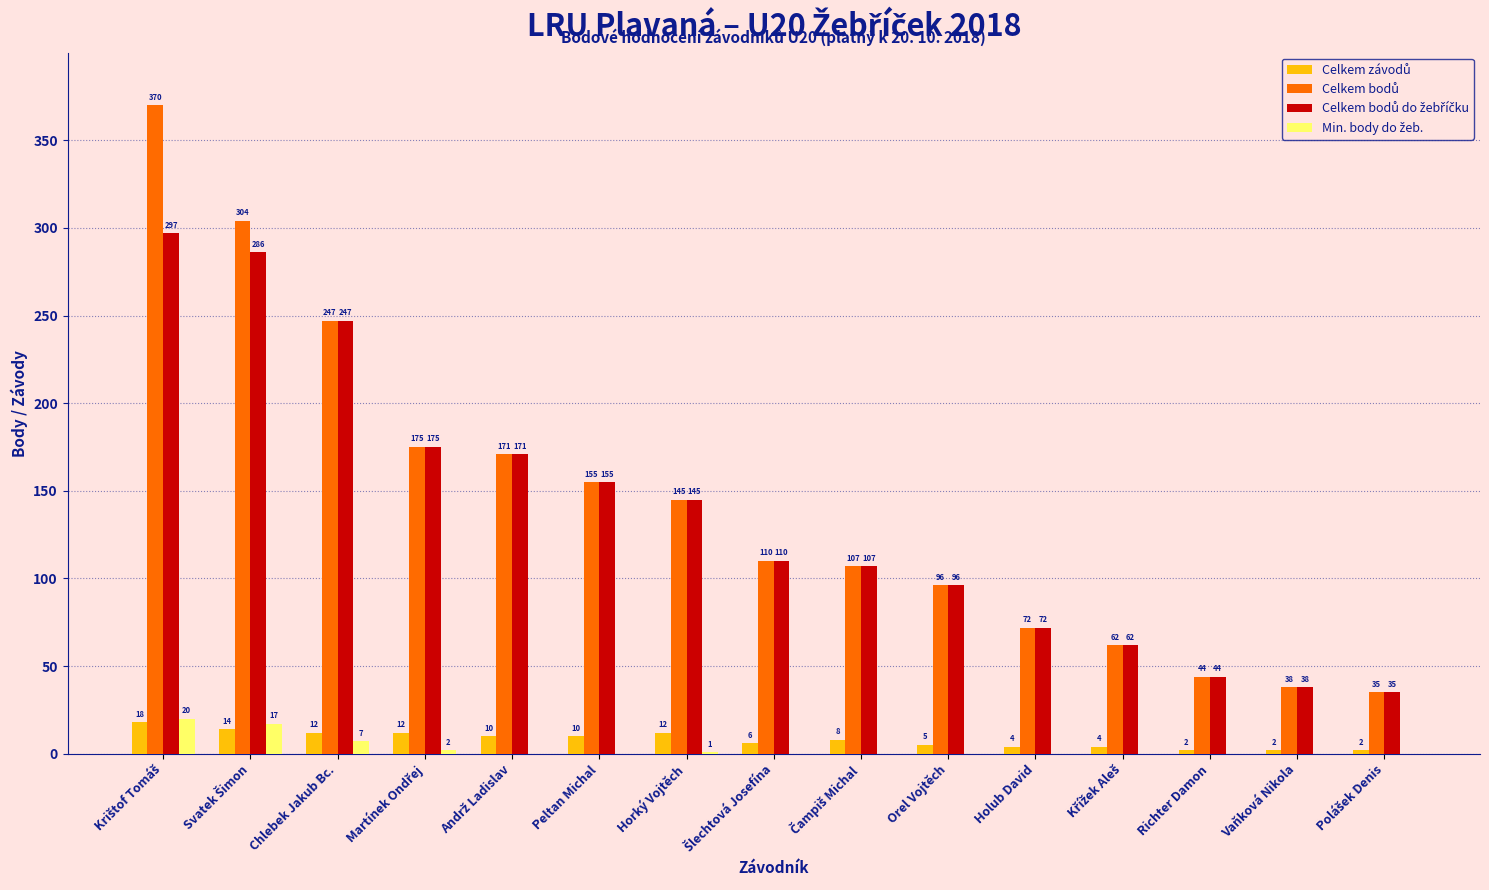

What is the total value across all series at Horký Vojtěch?

303